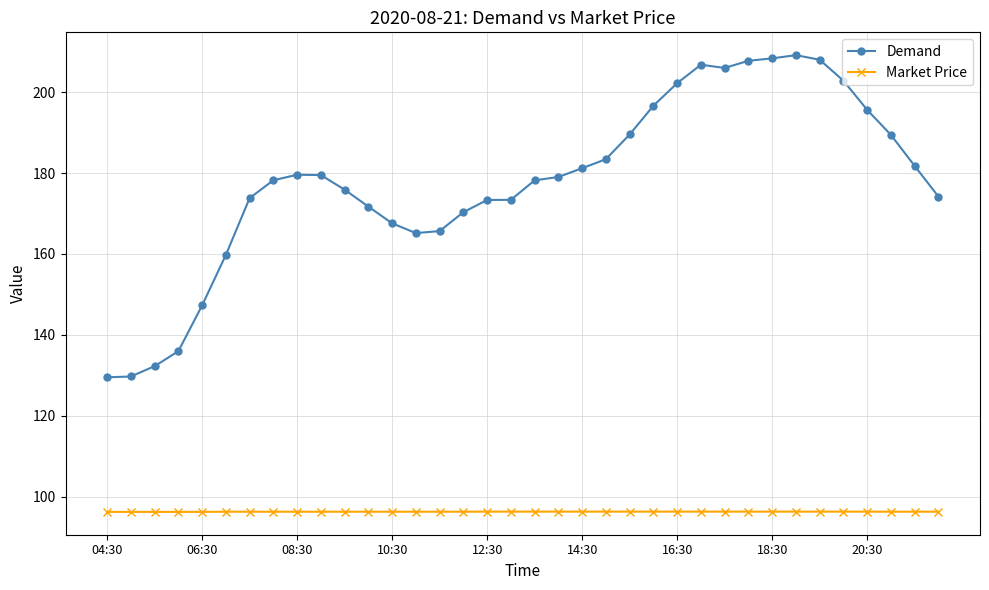

True or false: Market Price and Demand cross at least once.

False